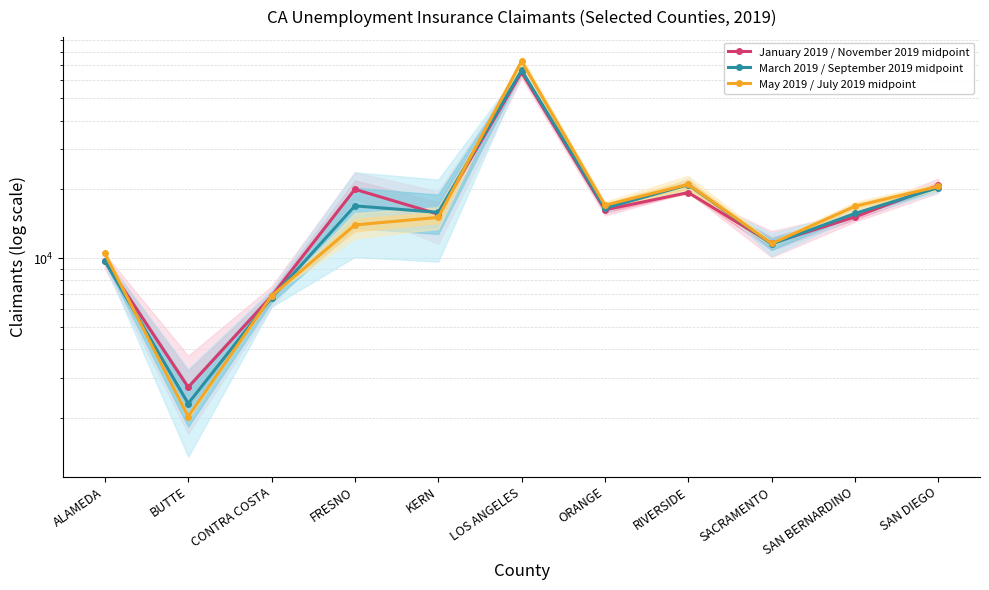

In March 2019 / September 2019 midpoint, how many points are lower than both neighbors (excluding endpoints)?

4